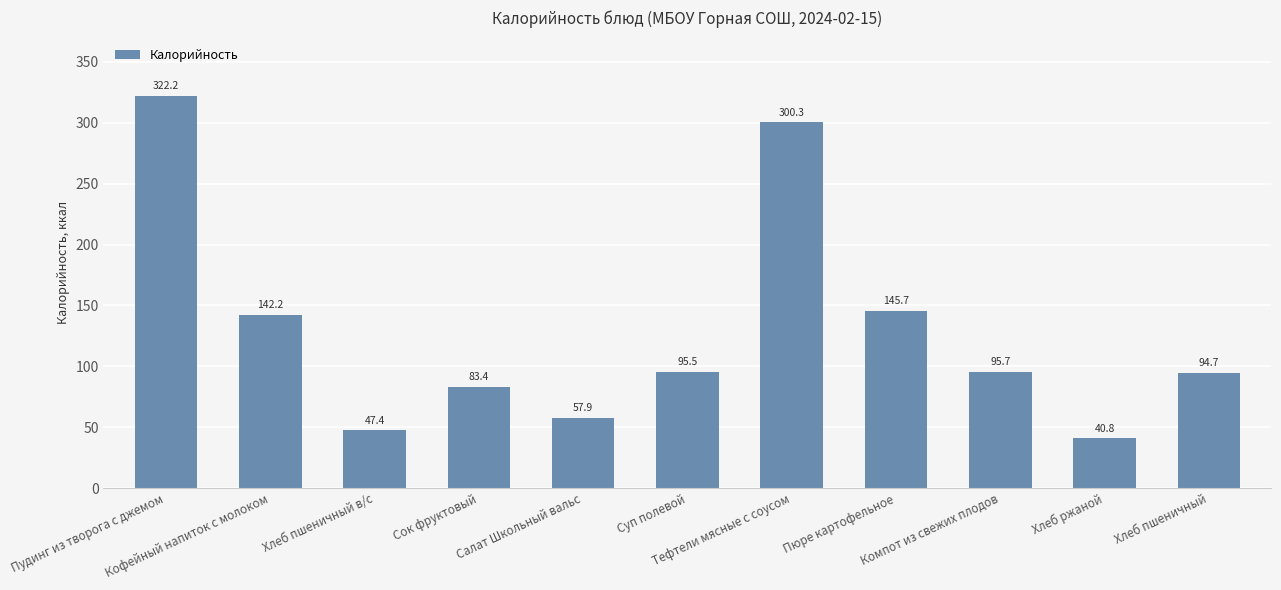

Approximately how many times larger is the value at Пудинг из творога с джемом compared to Хлеб пшеничный в/с?

6.8